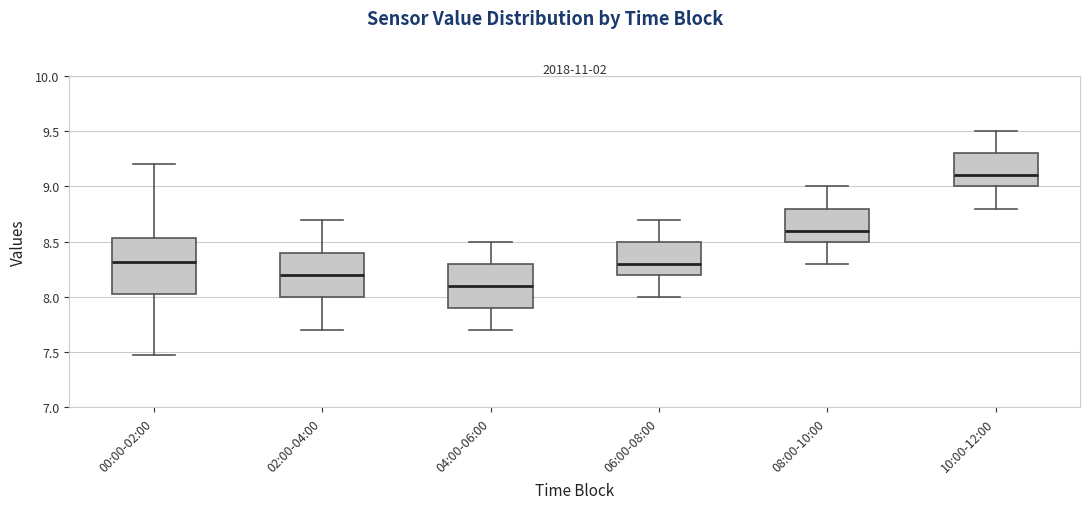

Reading left to right, read every box against the y-axis: the position of its median line, the range the box covers, and the ends of its whiskers. The values are not printed on the chart, so give them approximately, as read against the axis.

00:00-02:00: median 8.30, box 8.00 to 8.55, whiskers 7.45 to 9.20
02:00-04:00: median 8.20, box 8.00 to 8.40, whiskers 7.70 to 8.70
04:00-06:00: median 8.10, box 7.90 to 8.30, whiskers 7.70 to 8.50
06:00-08:00: median 8.30, box 8.20 to 8.50, whiskers 8.00 to 8.70
08:00-10:00: median 8.60, box 8.50 to 8.80, whiskers 8.30 to 9.00
10:00-12:00: median 9.10, box 9.00 to 9.30, whiskers 8.80 to 9.50